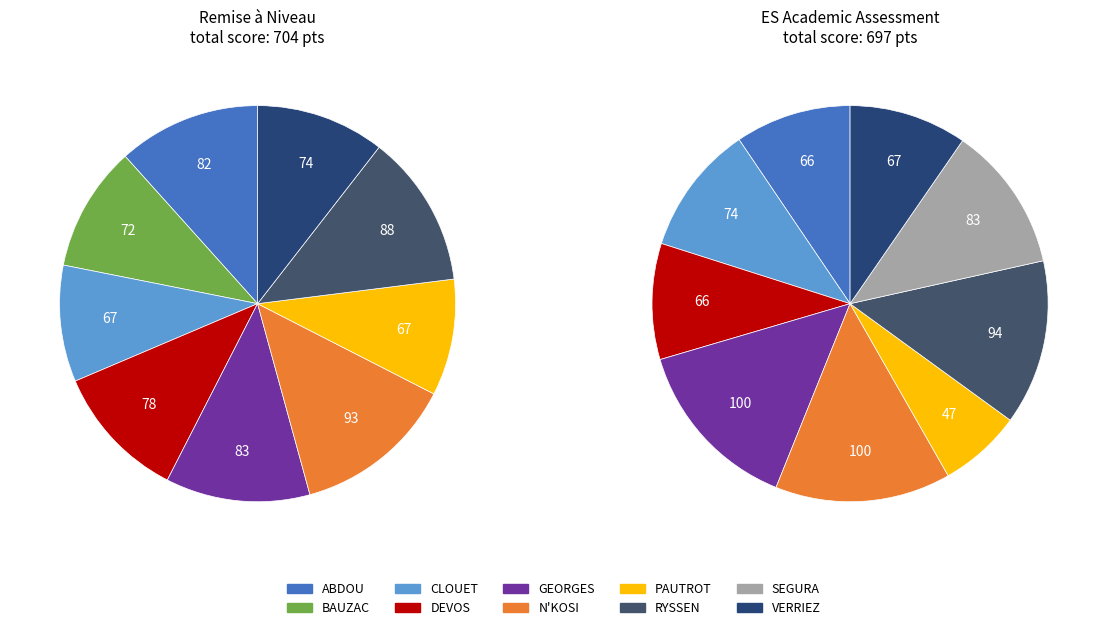

Is it true that CLOUET is 10% of the pie?

True